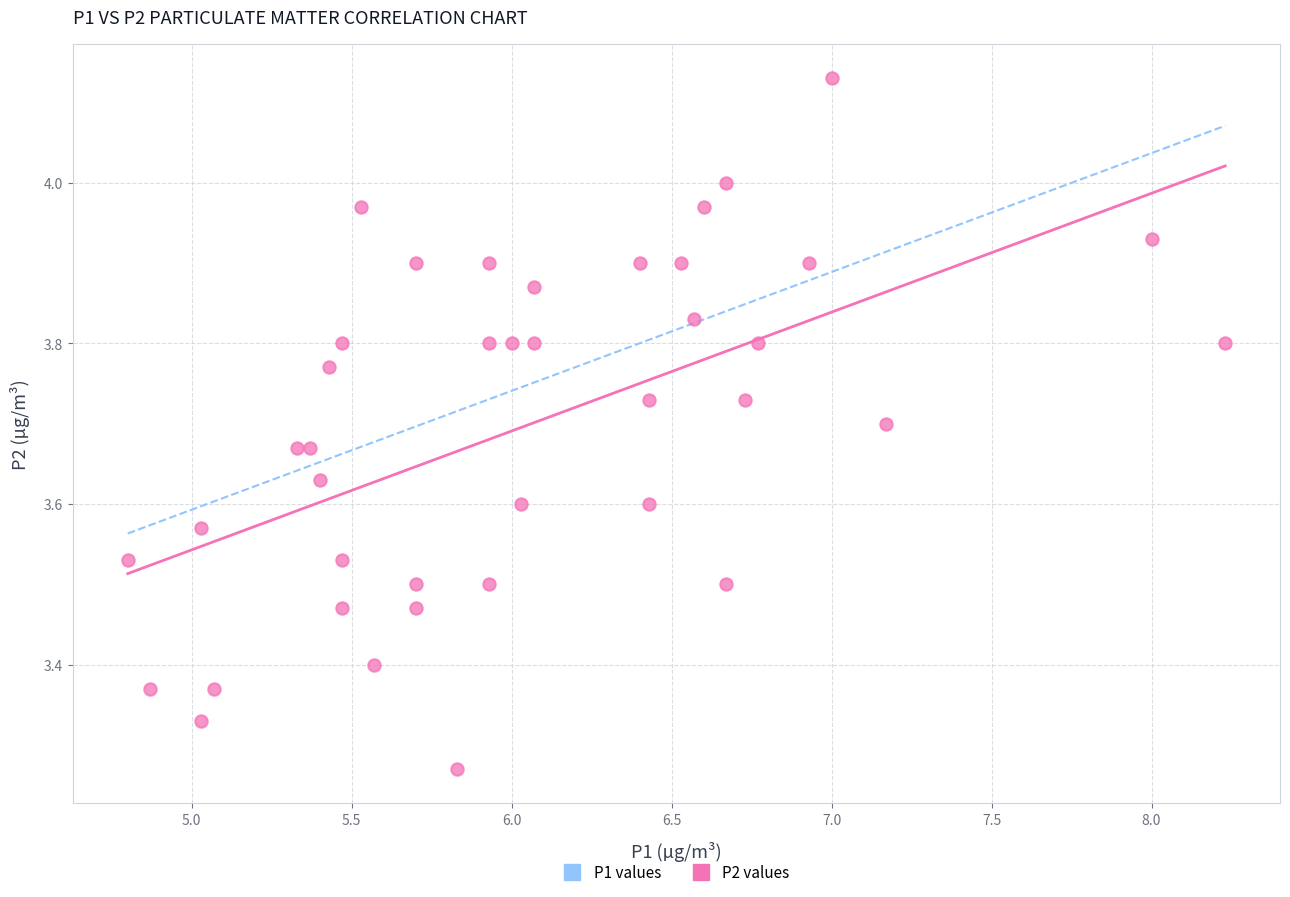

What is the range of Y values (max minus min)?

0.9